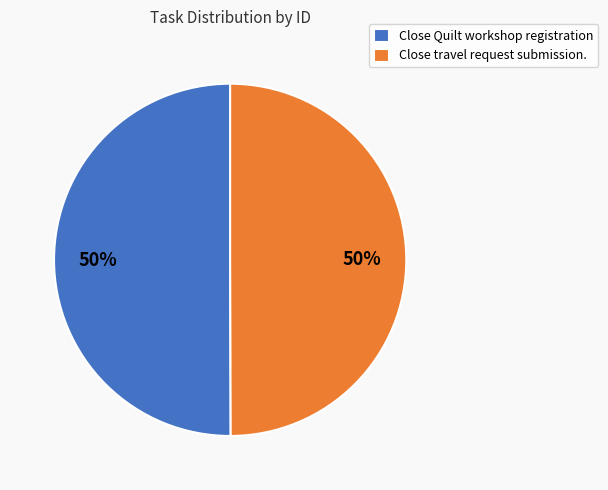

True or false: Close travel request submission. accounts for 50% of the total.

True